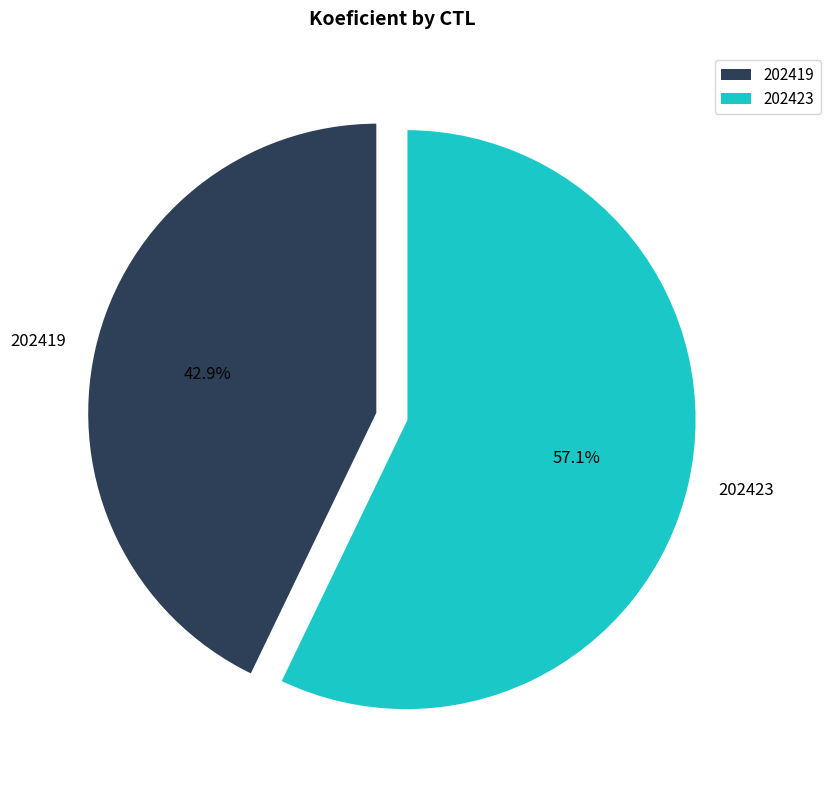

Is there a majority slice in this chart?

Yes